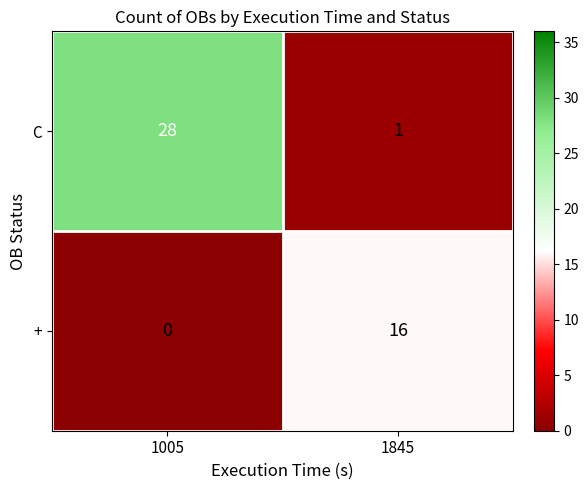

Reading left to right, extract all data points from this chart.

C: 1005=28	1845=1
+: 1005=0	1845=16